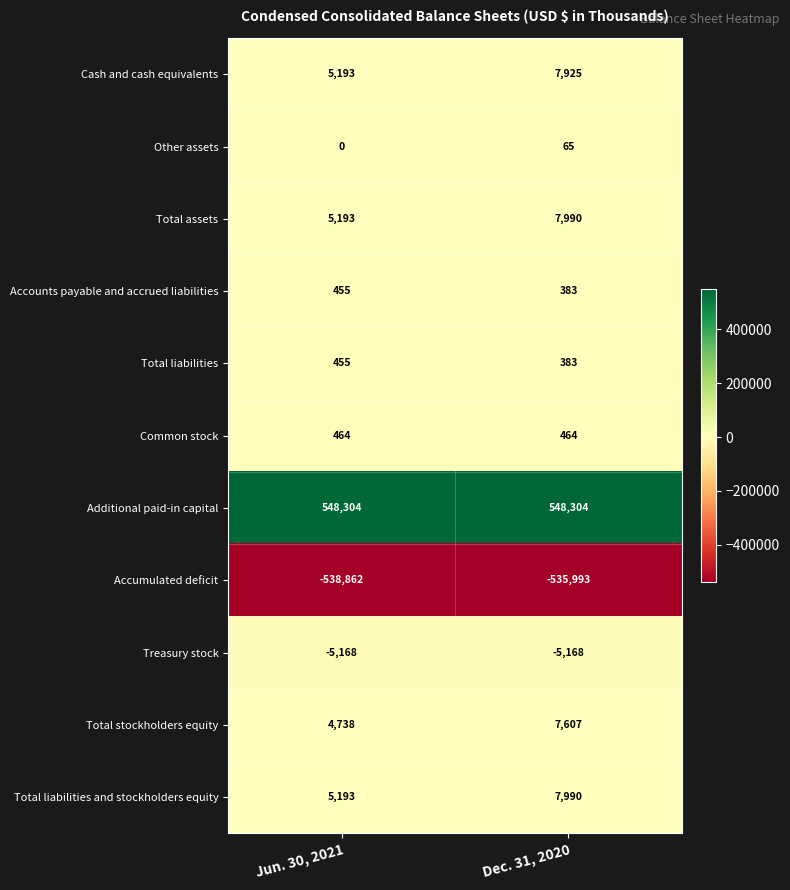

What is the difference between the maximum and minimum values in the Total liabilities series?

72